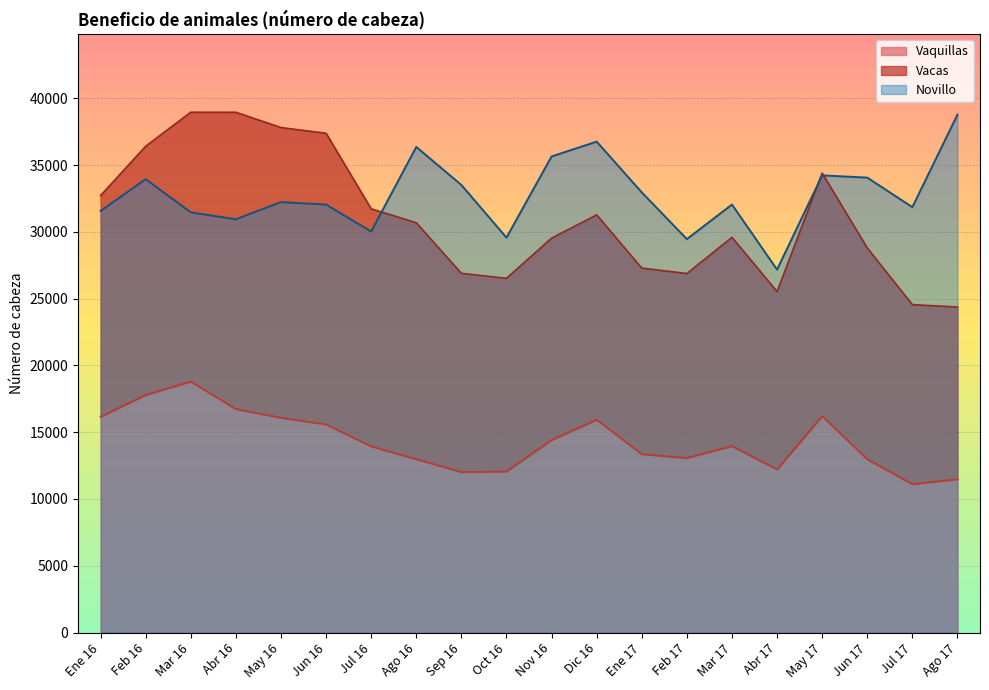

Is the value of Vaquillas at Abr 16 greater than the value of Novillo at Jun 16?

No